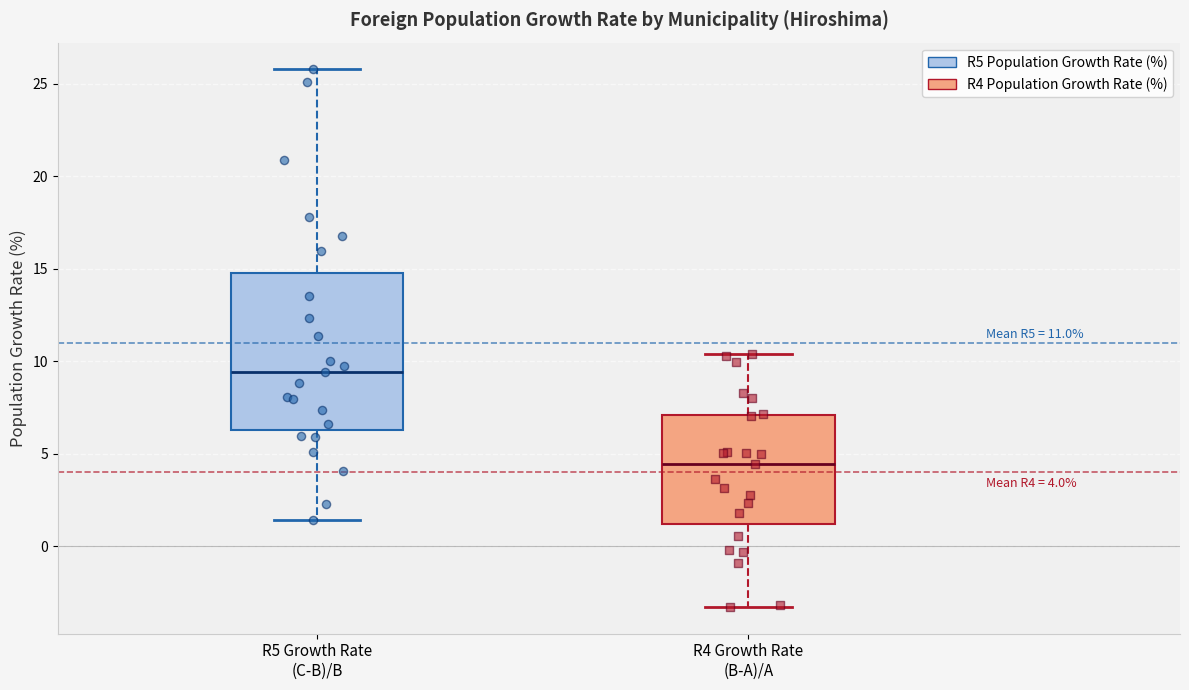

Which box is the tallest, from its lower edge to its upper edge?

R5 Growth Rate (C-B)/B